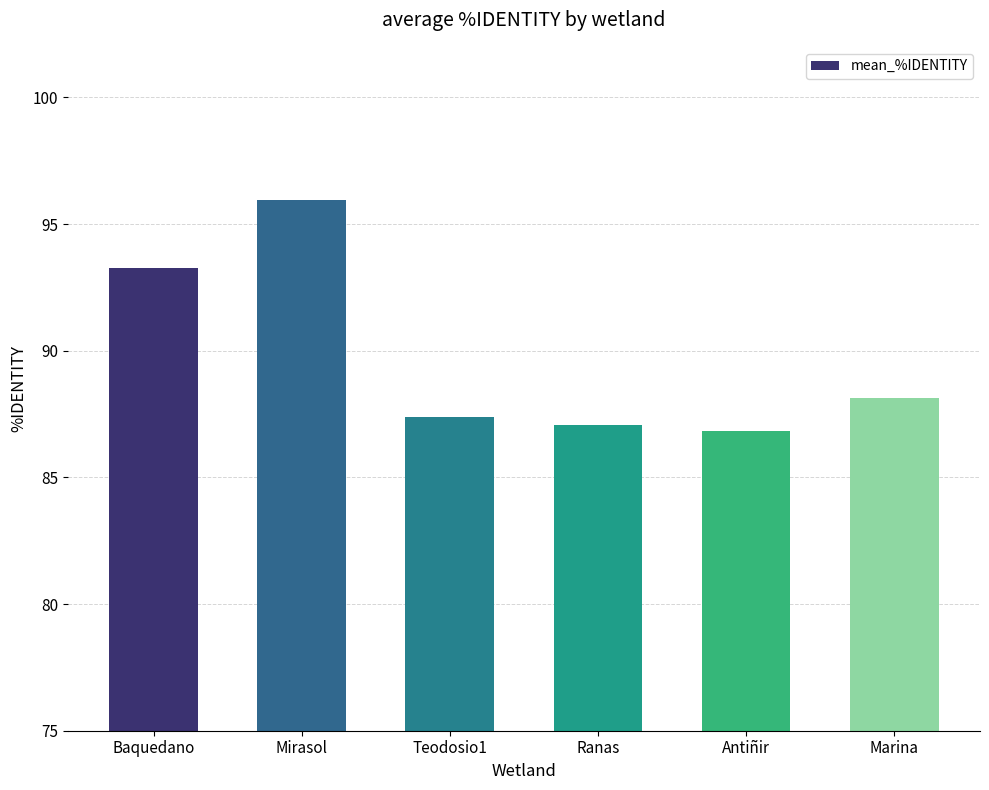

What is the difference between the maximum and minimum values?

9.1